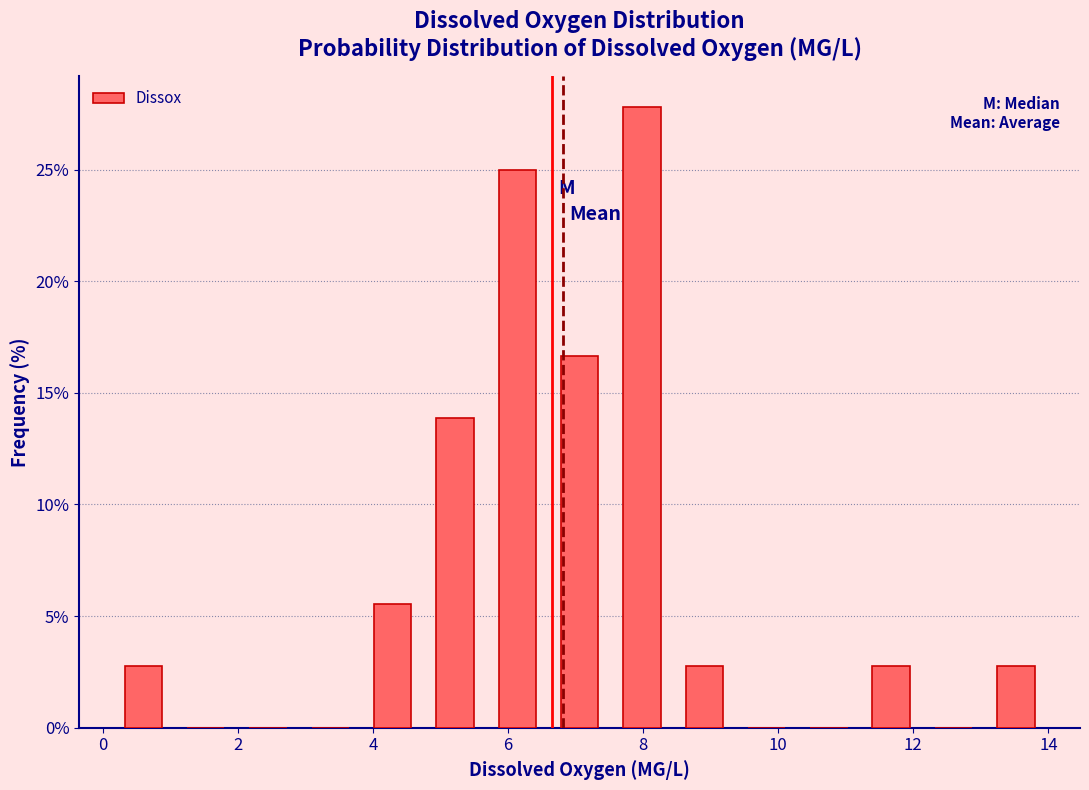

How tall is the bar that spans 4.8 to 5.6 on the x-axis? Neither the bar edges nor the heights are printed on the chart, so give them approximately, as read against the axes.

14.0